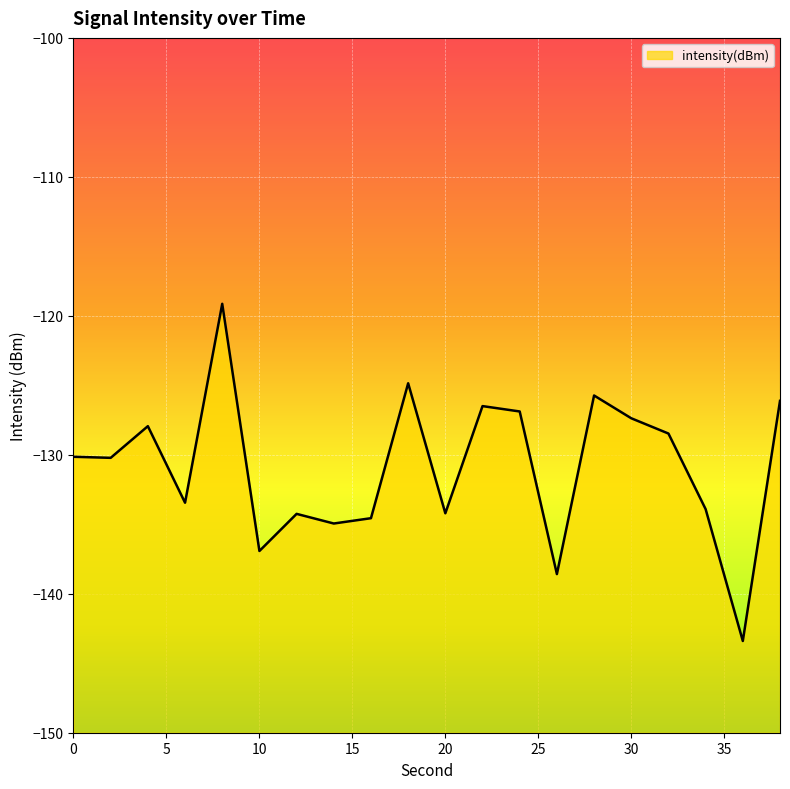

What is the average value?

-130.9